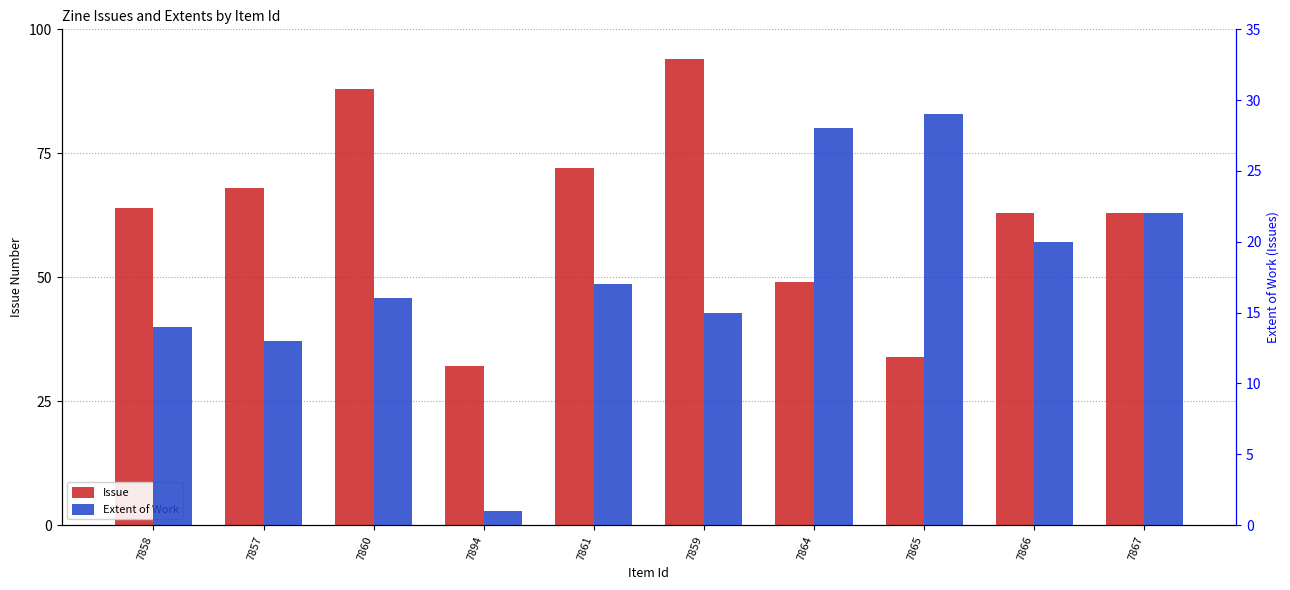

What is the label of the 2nd bar from the left?

7857